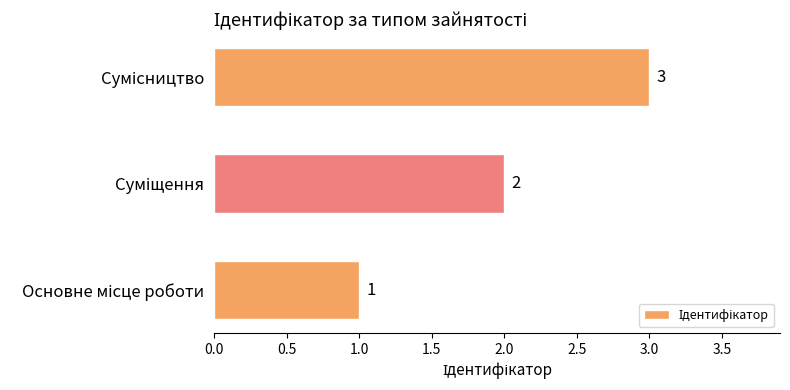

What is the maximum value shown in the chart?

3